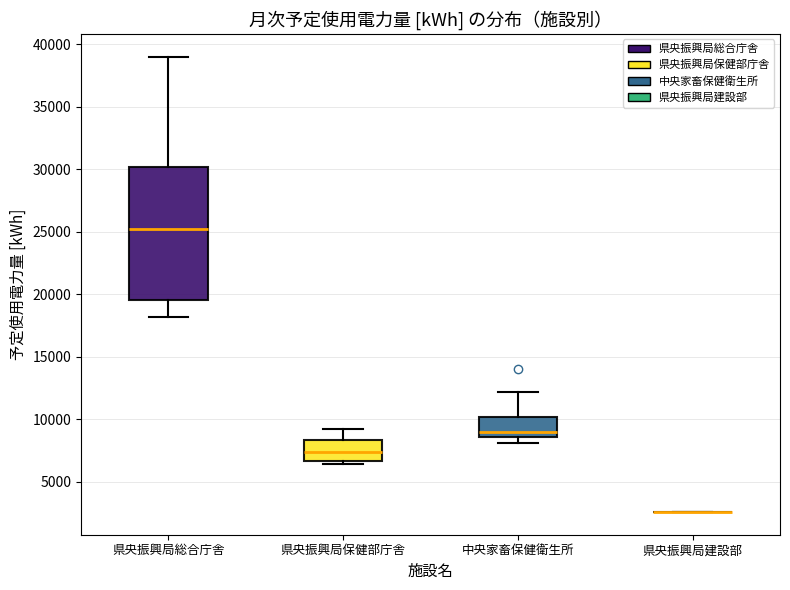

Where is the upper edge of the box for 中央家畜保健衛生所 on the y-axis? The values are not printed on the chart, so give them approximately, as read against the axis.

10000